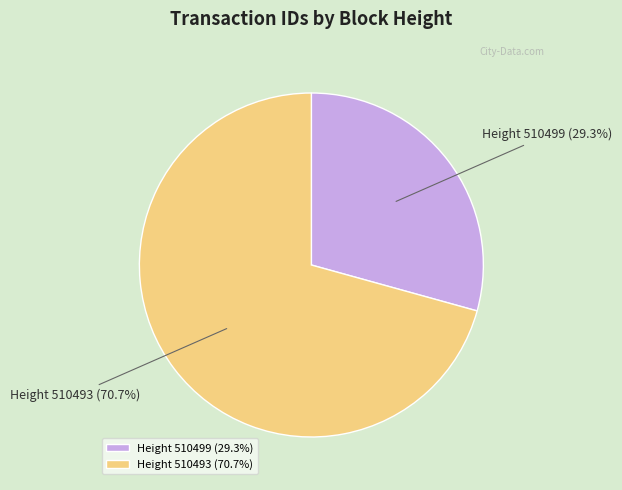

Between Height 510499 and Height 510493, which is larger?

Height 510493